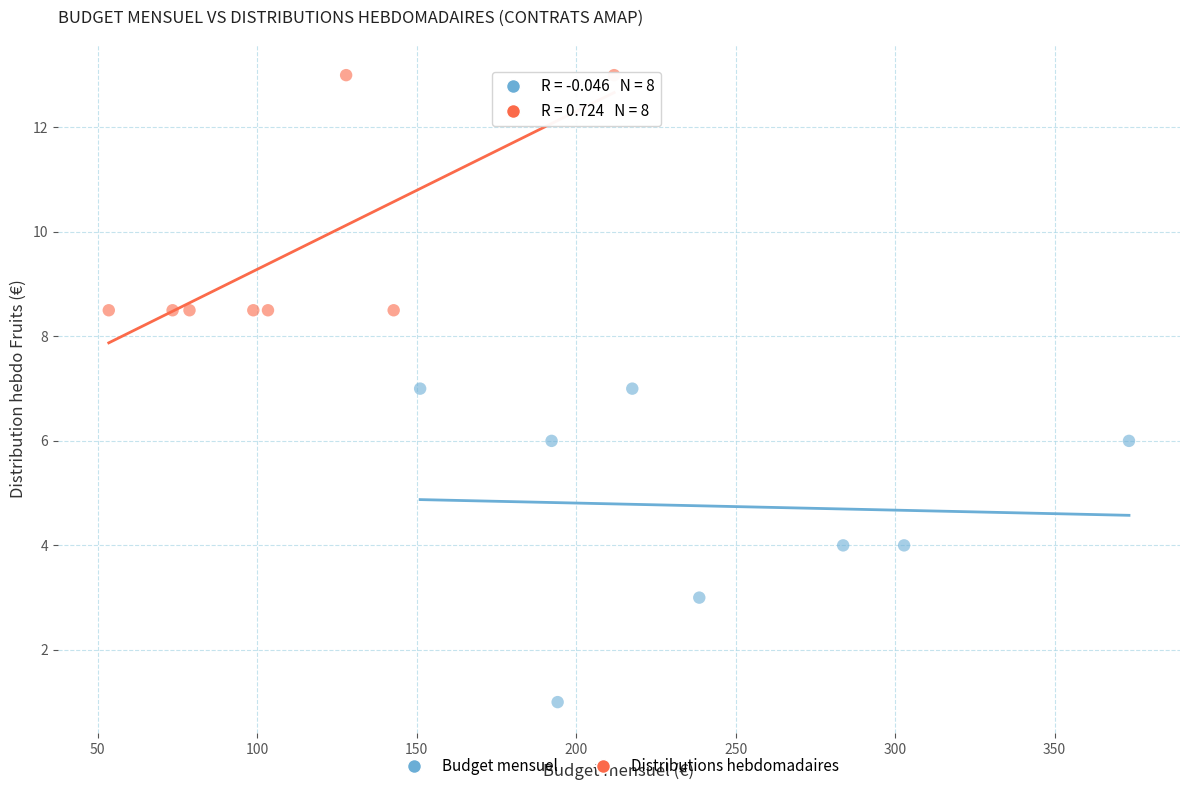

Which series has the widest spread of Y values?

Budget mensuel